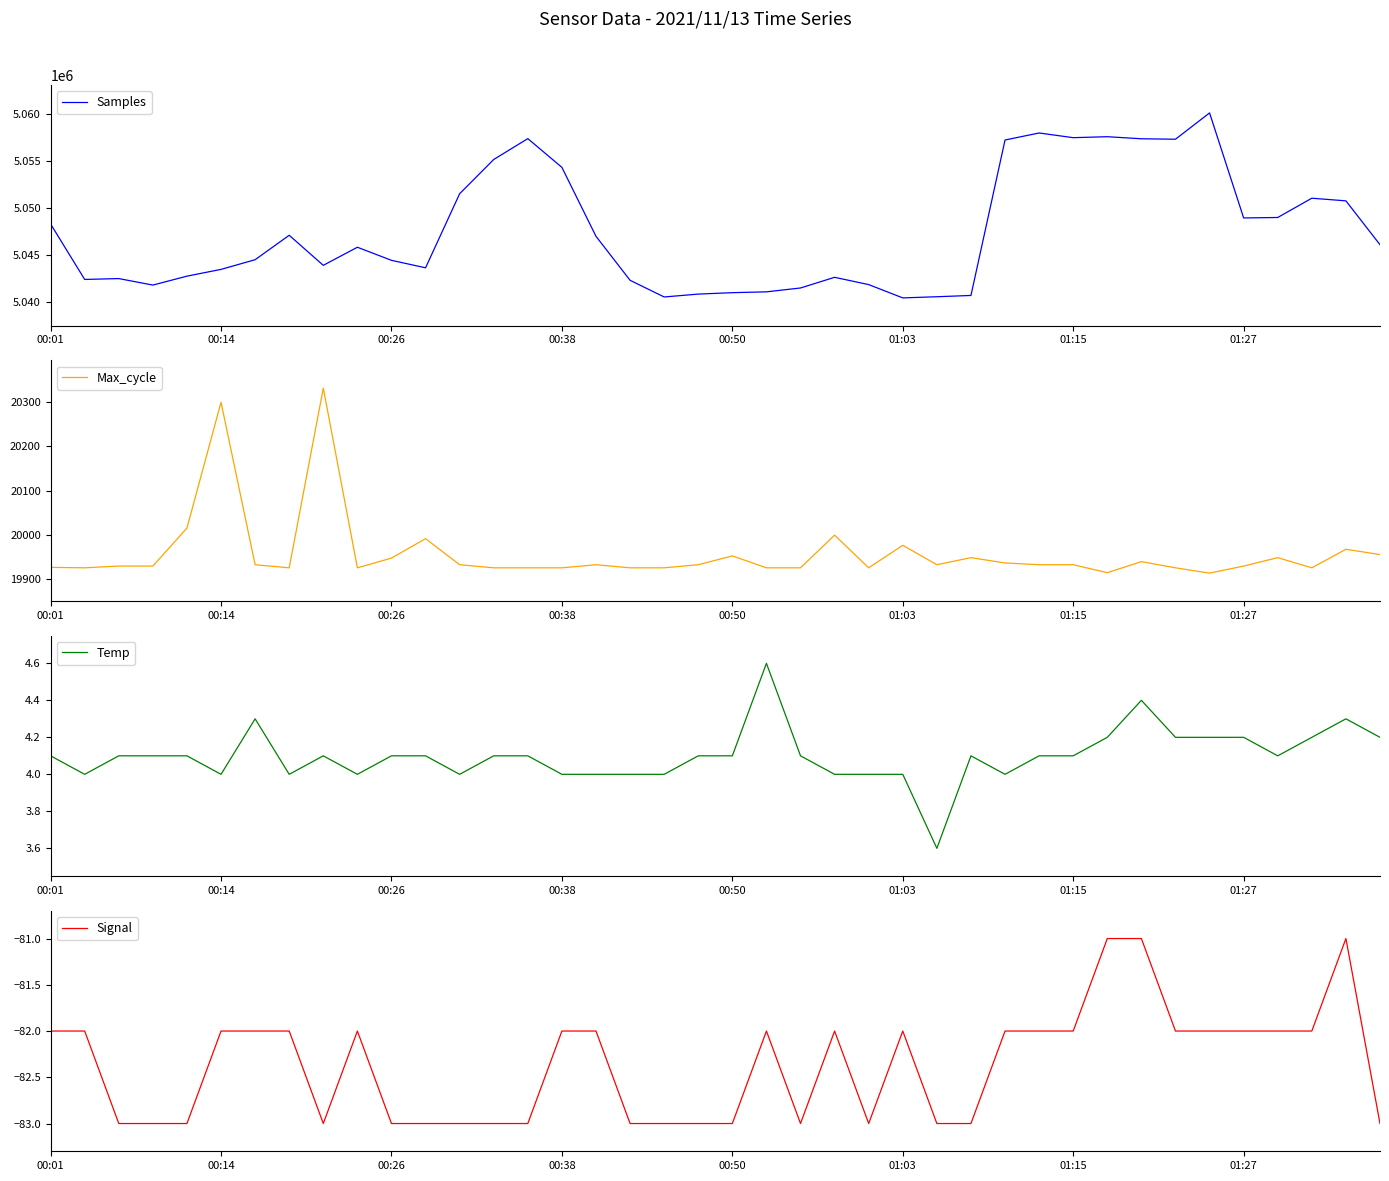

What is the highest value of the Temp series?

4.6